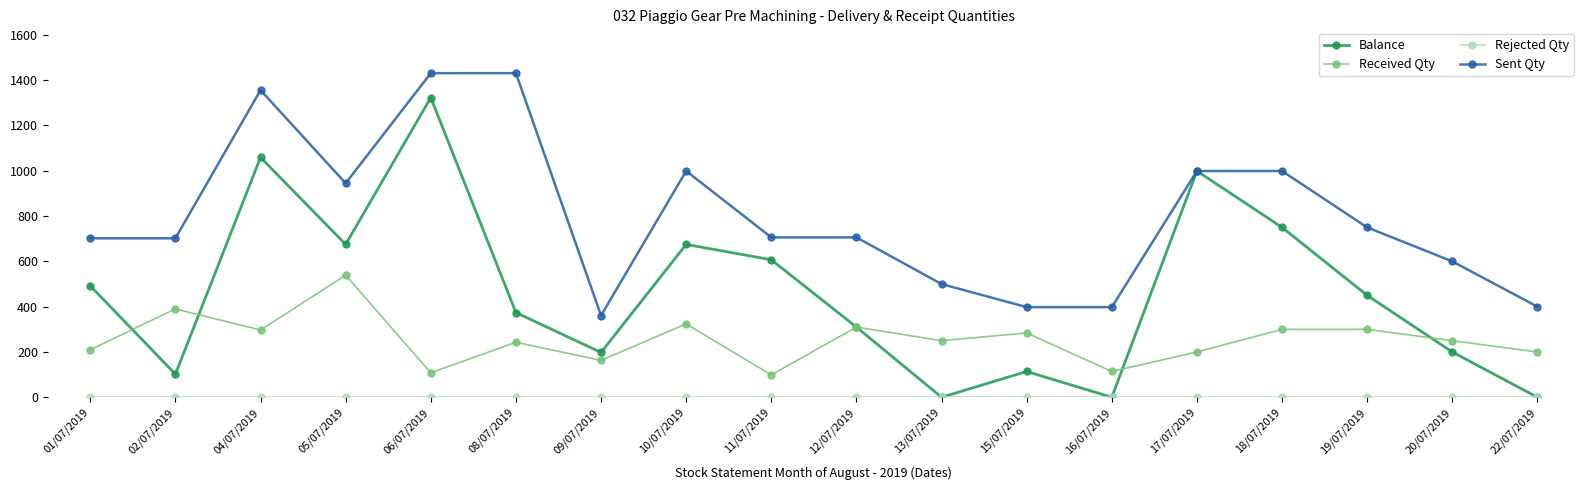

Between 06/07/2019 and 12/07/2019, which series saw the biggest shift?

Balance